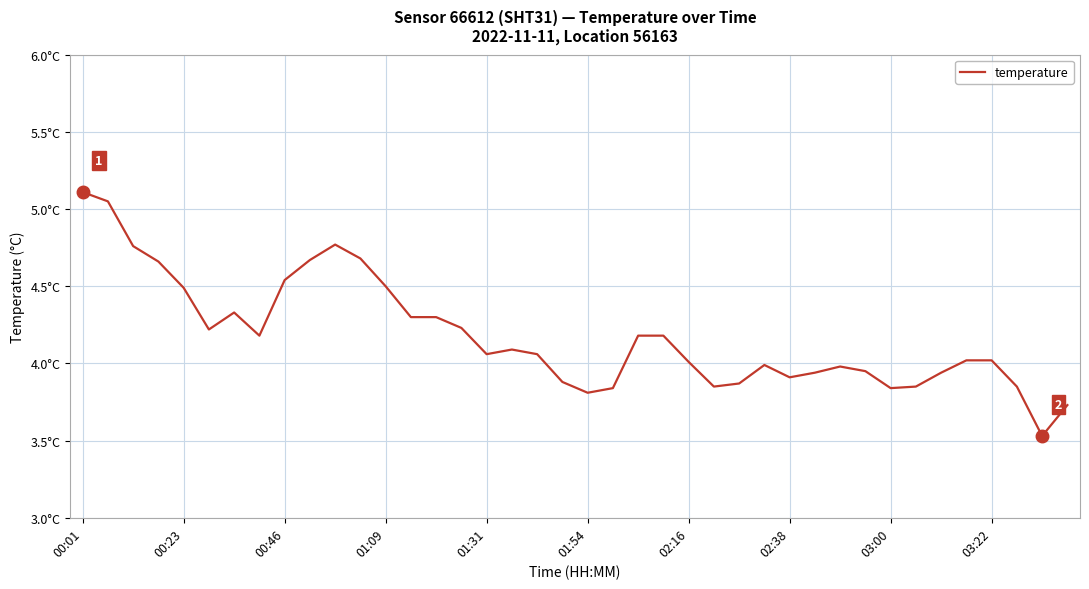

Does the chart have visible grid lines?

Yes